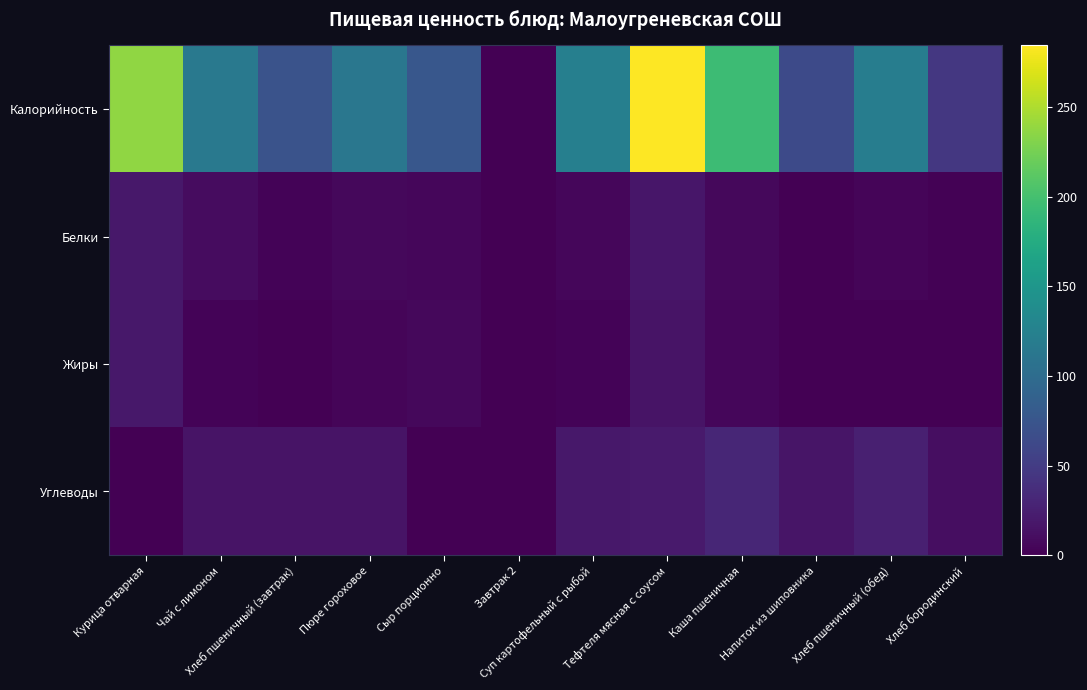

Which series has the widest spread of values?

Калорийность